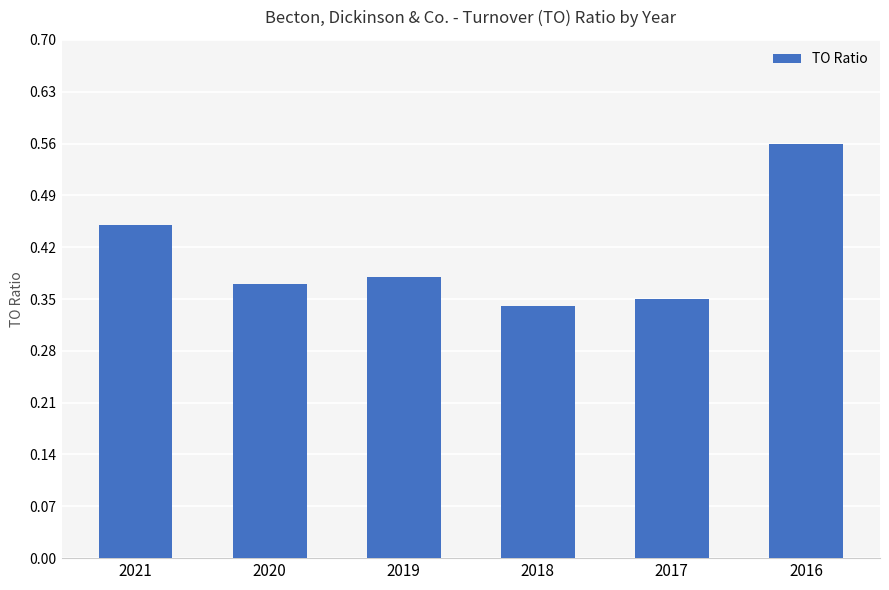

Which category has the highest value across all series?

2016